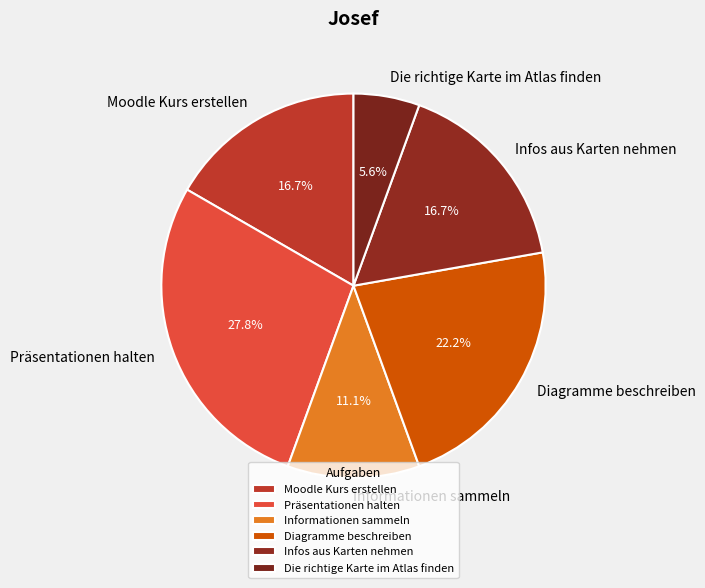

To the nearest percent, what is the difference between the Moodle Kurs erstellen and Informationen sammeln slice percentages?

6%